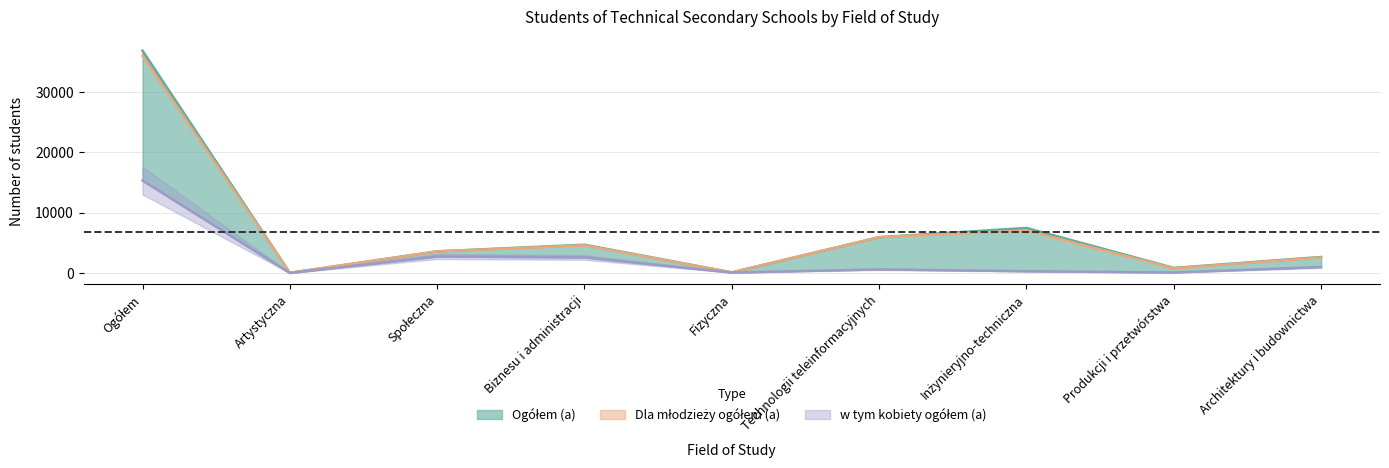

At which category does Ogółem (a) reach its first local valley?

Artystyczna